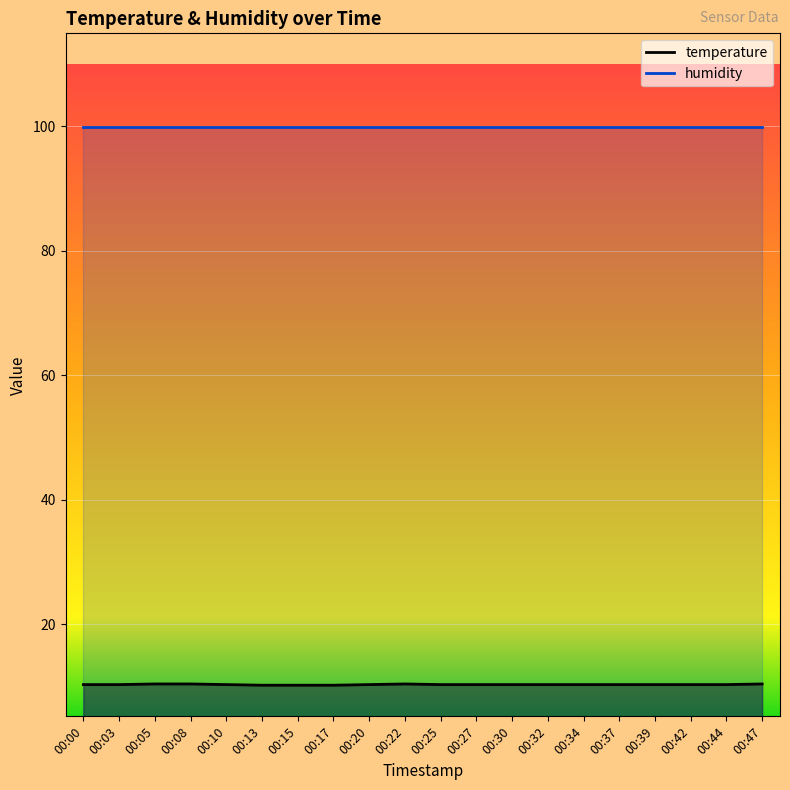

Between 00:08 and 00:03, which is larger?

00:08